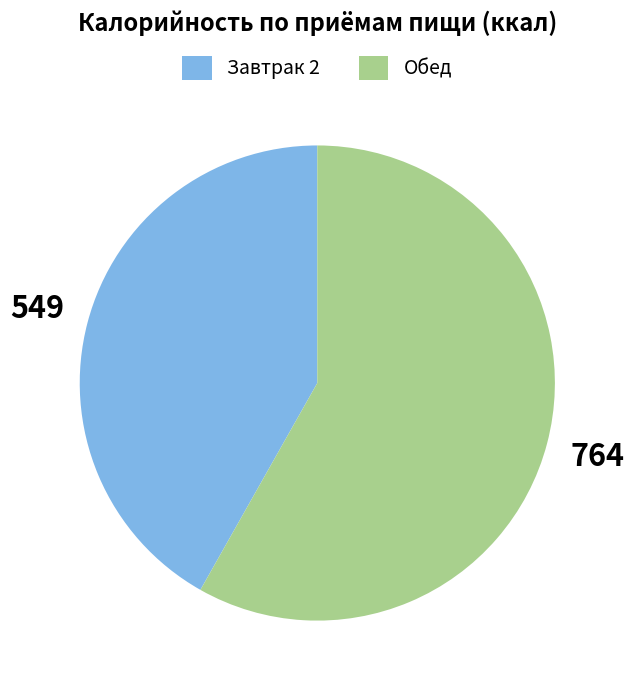

Is Завтрак 2 the majority of the pie?

No